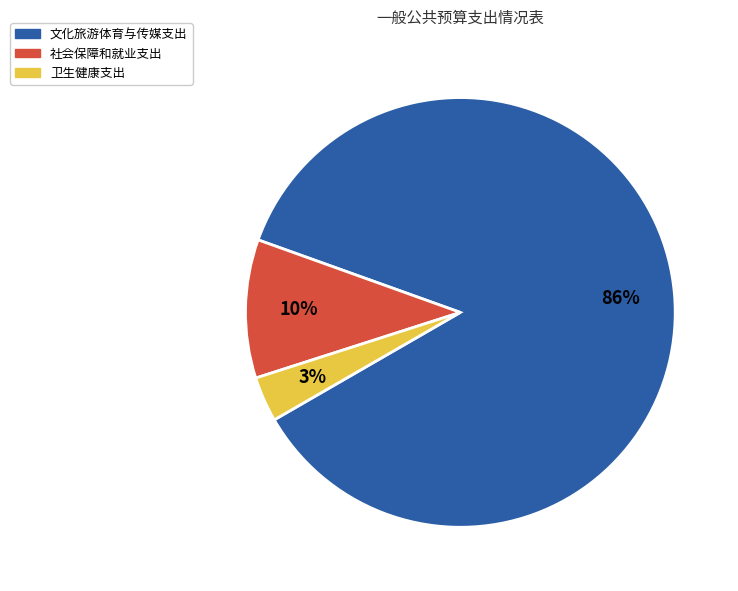

Combined, do 社会保障和就业支出 and 卫生健康支出 account for over 50%?

No